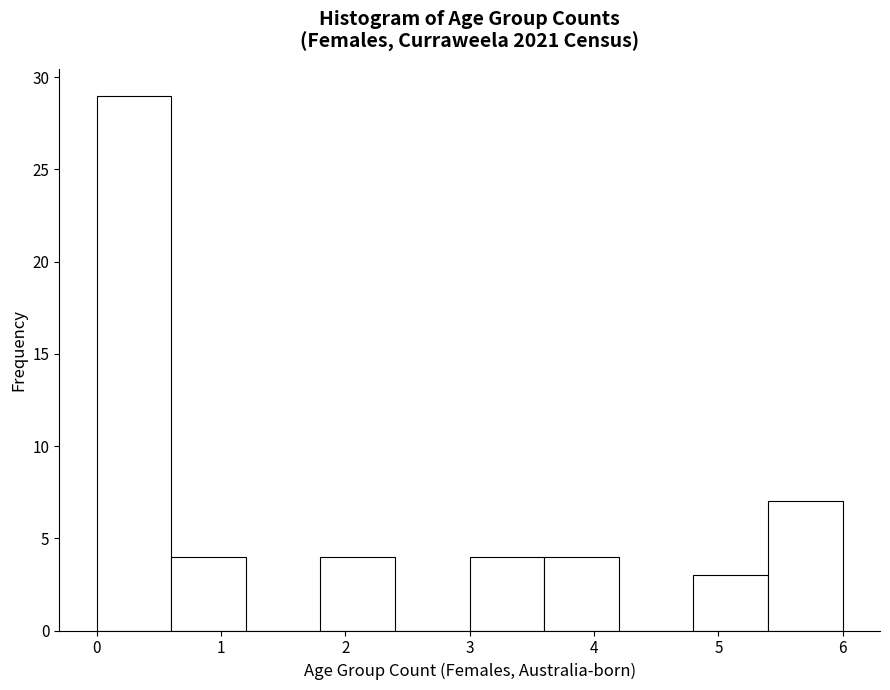

Reading left to right, transcribe this chart: for each bar, give the range it covers on the x-axis and its height. The values are not printed on the chart, so give them approximately, as read against the axis.

0.0 to 0.6: 29
0.6 to 1.2: 4
1.2 to 1.8: 0
1.8 to 2.4: 4
2.4 to 3.0: 0
3.0 to 3.6: 4
3.6 to 4.2: 4
4.2 to 4.8: 0
4.8 to 5.4: 3
5.4 to 6.0: 7